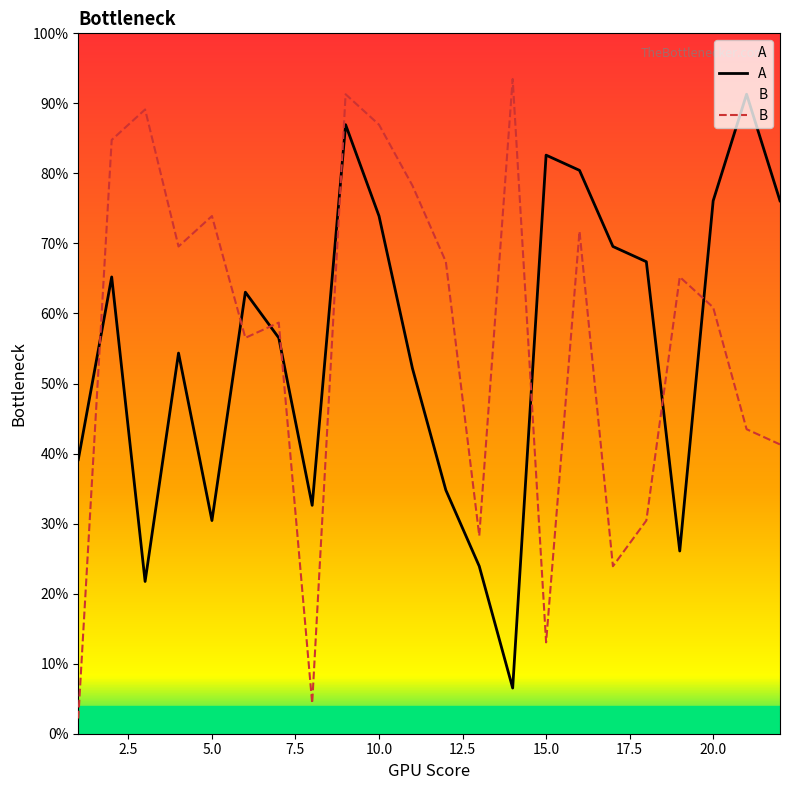

At which category does A reach its first local peak?

2